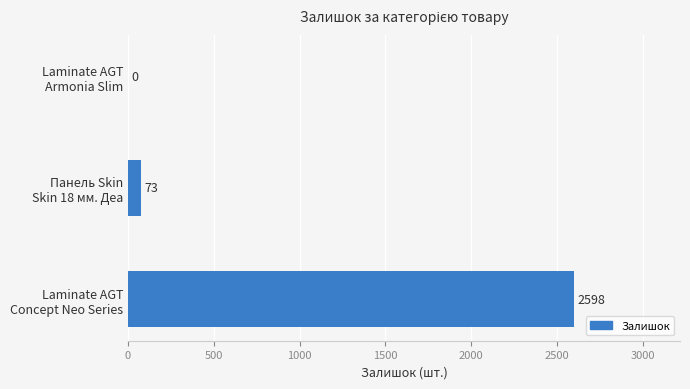

What is the greatest value displayed?

2598